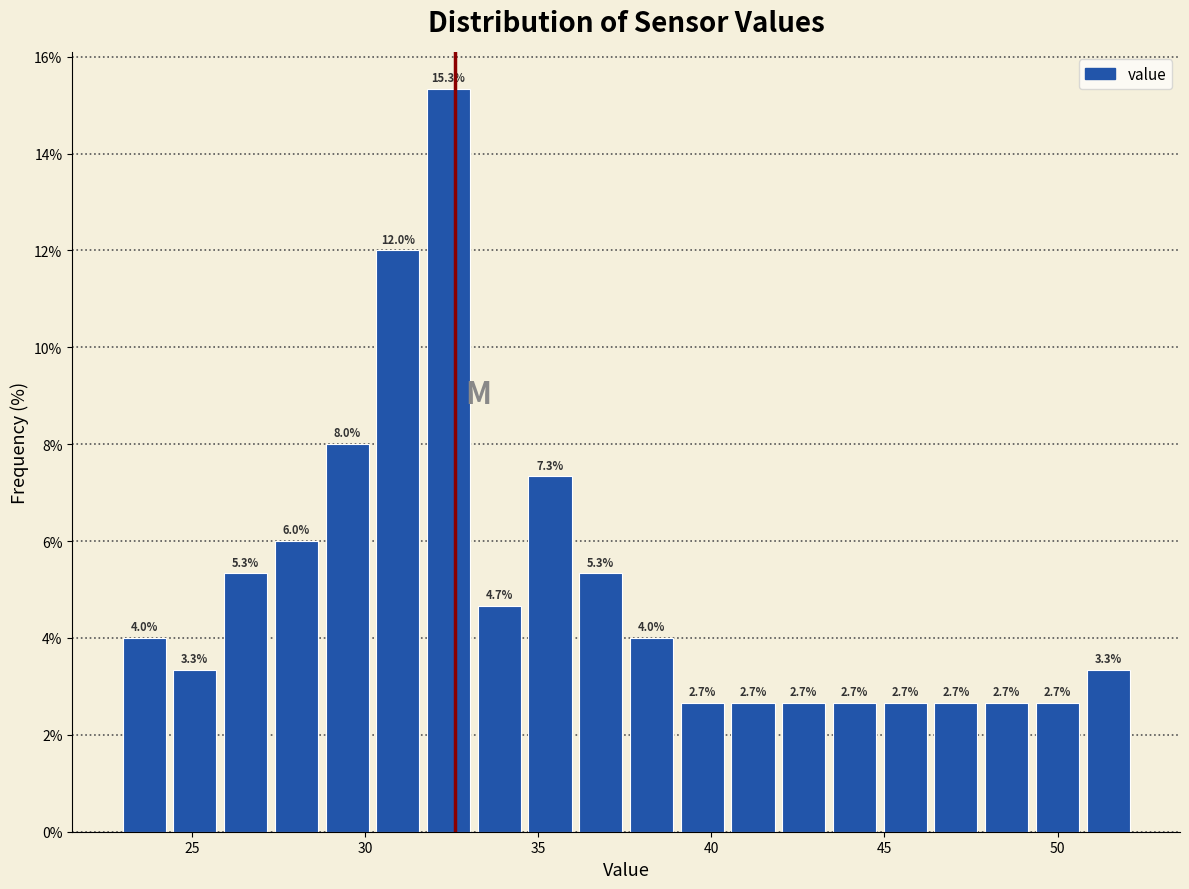

Read against the x-axis, roughly where is the centre of the tallest bar?

32.5